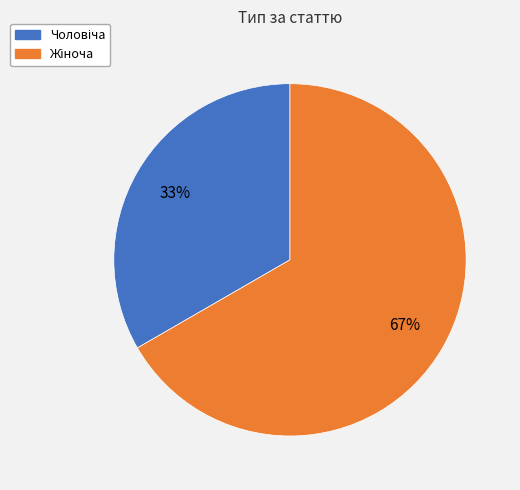

To the nearest percent, what is the average slice percentage?

50%